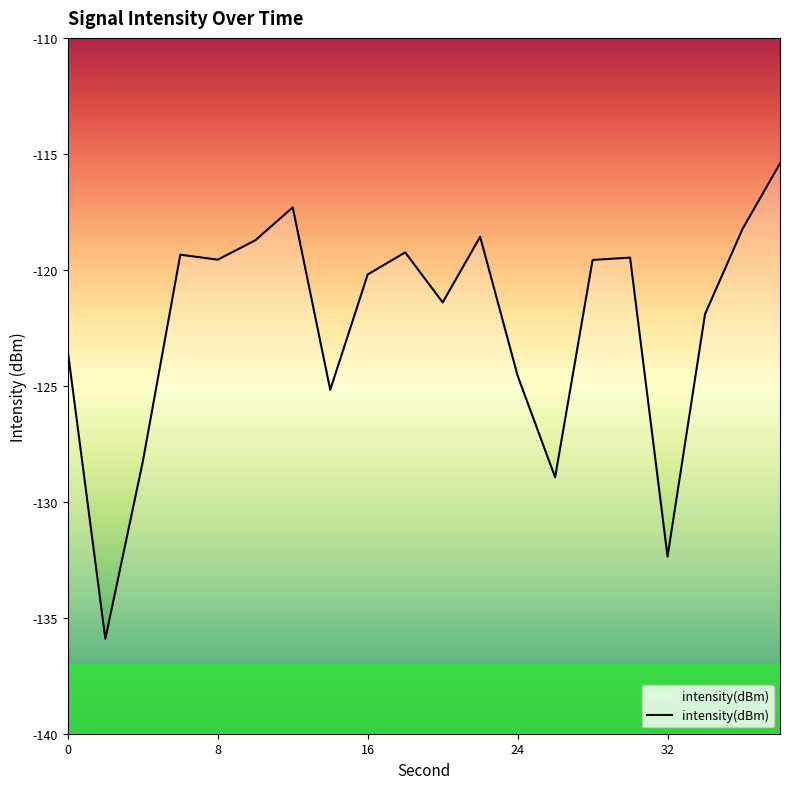

Count the number of categories in the chart.

20